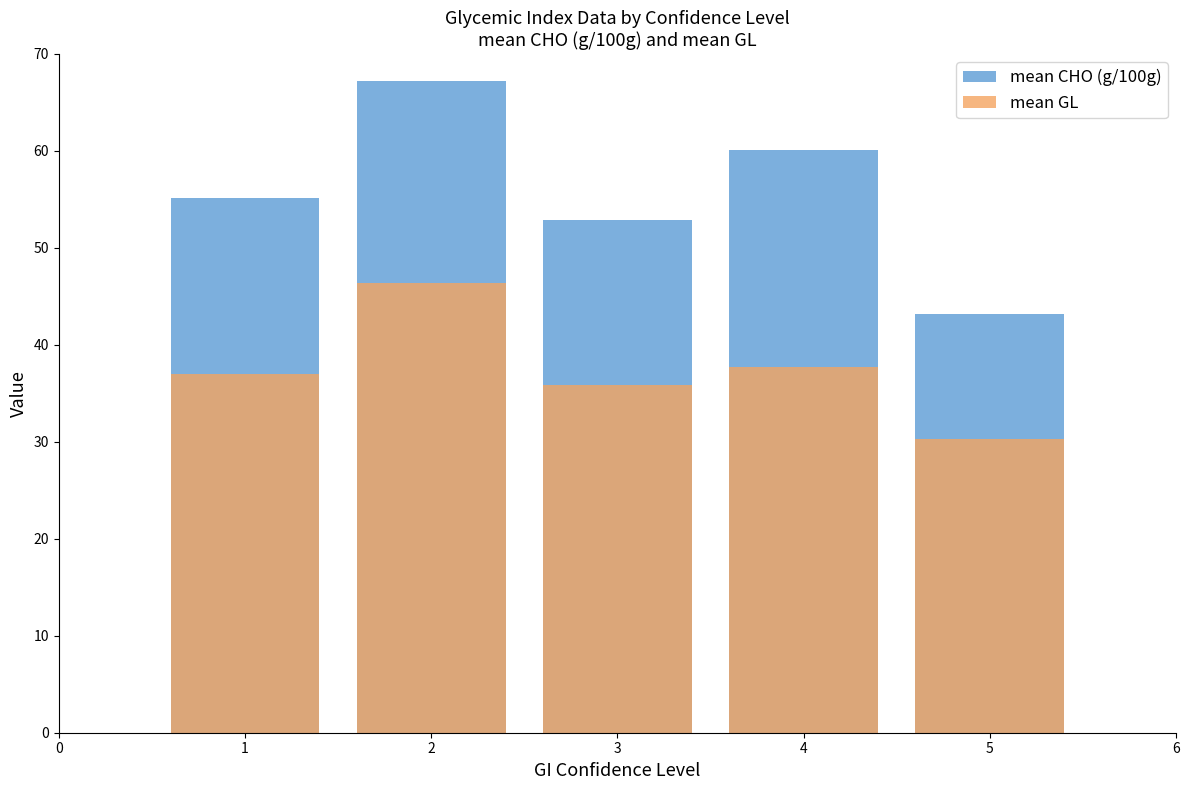

True or false: mean CHO (g/100g) has a value of 30.7 at 2.

False